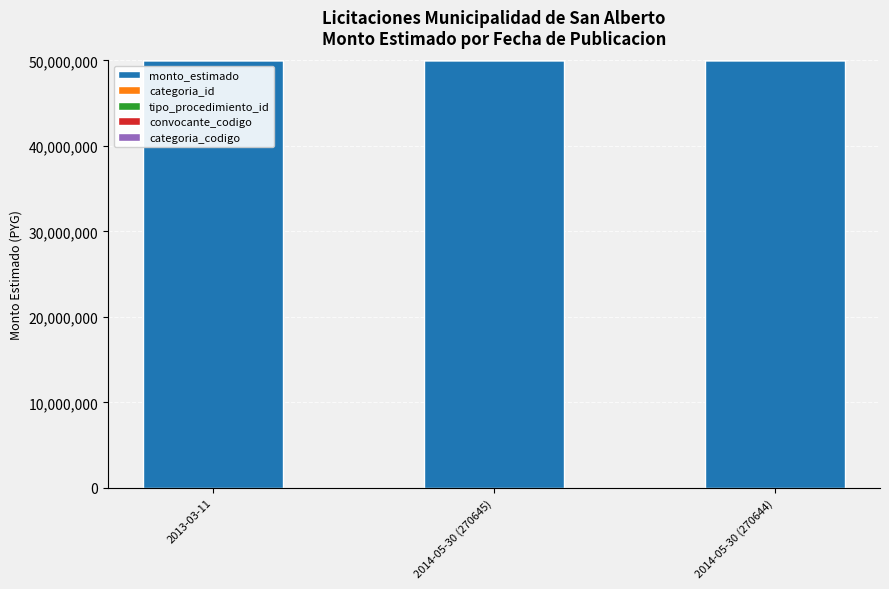

What is the average value of the categoria_id series?

21